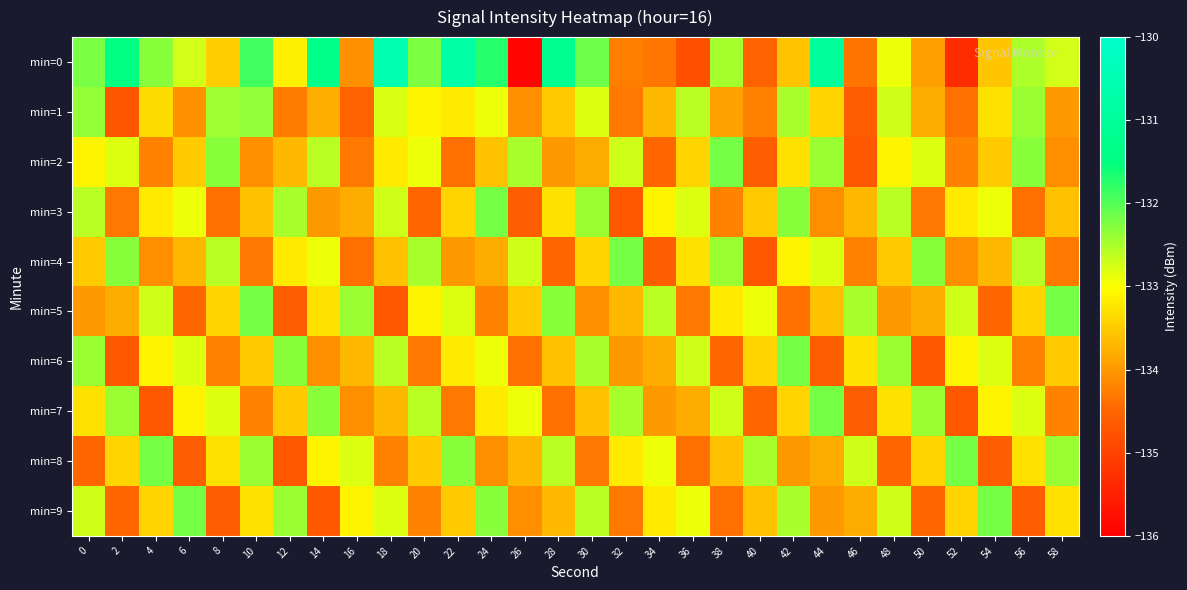

Rank the series at 46 from highest to lowest value.

min=5, min=8, min=6, min=3, min=9, min=4, min=0, min=1, min=7, min=2